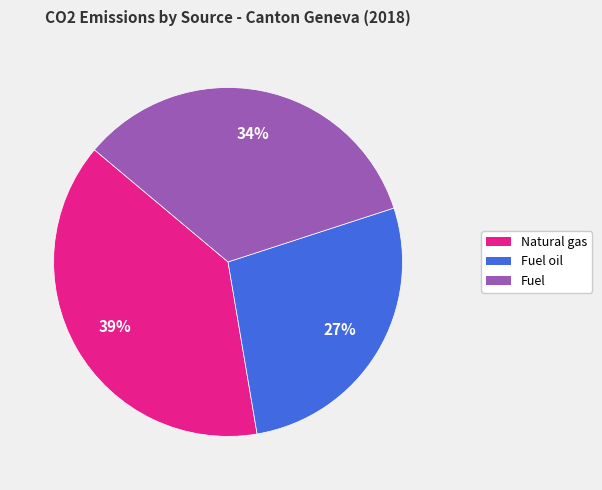

Is there a majority slice in this chart?

No